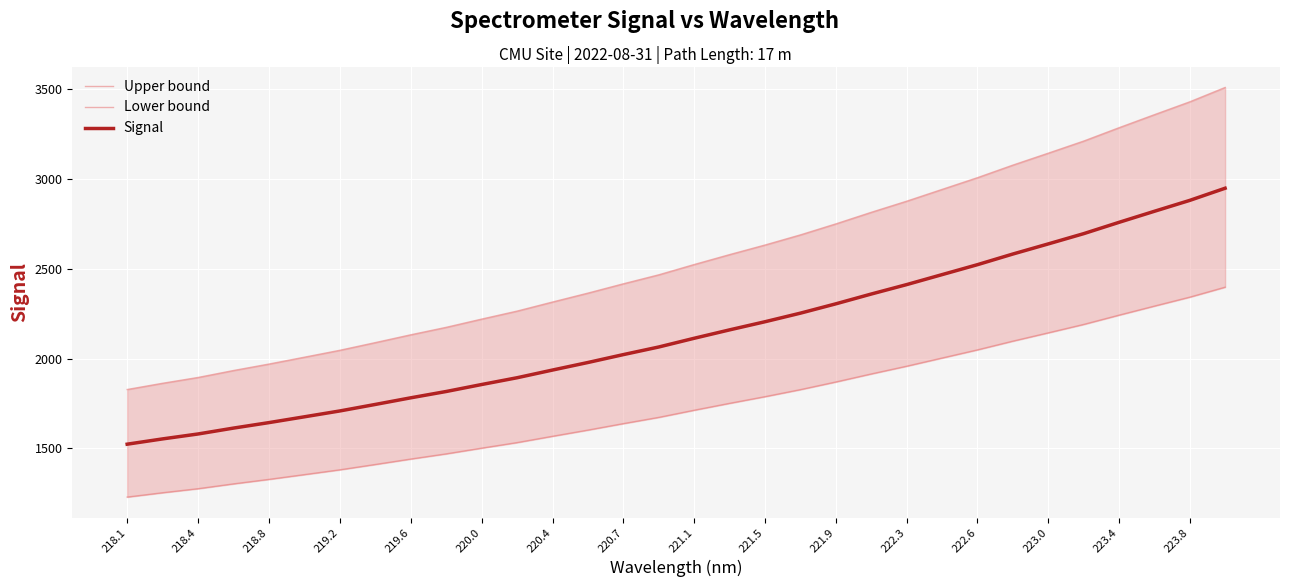

What is the minimum value for Signal?

1523.9